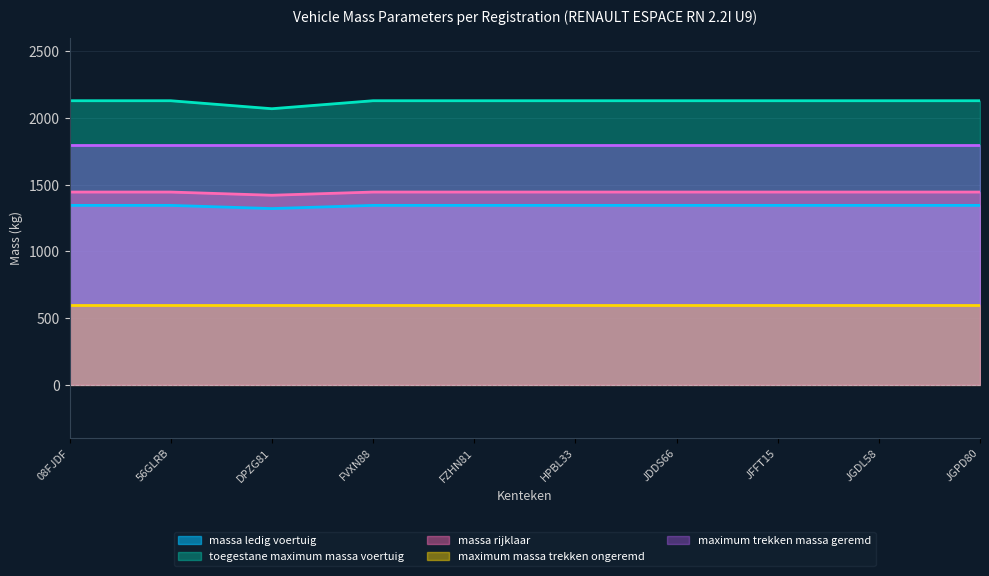

What is the minimum value for toegestane_maximum_massa_voertuig?

2070